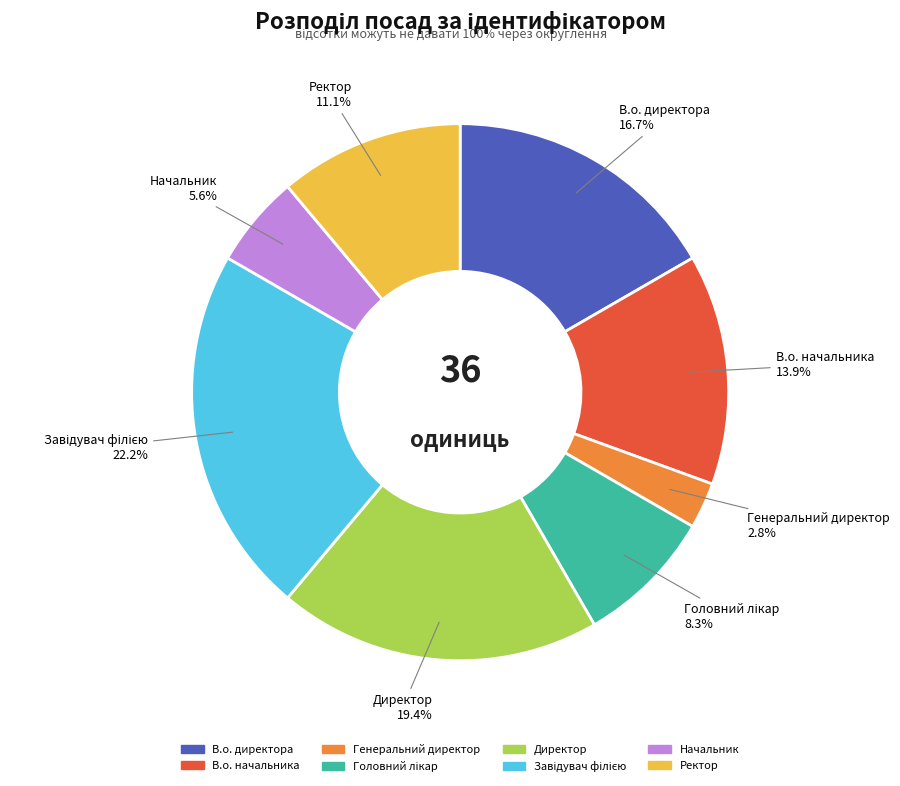

Is it true that Ректор is 1% of the pie?

False